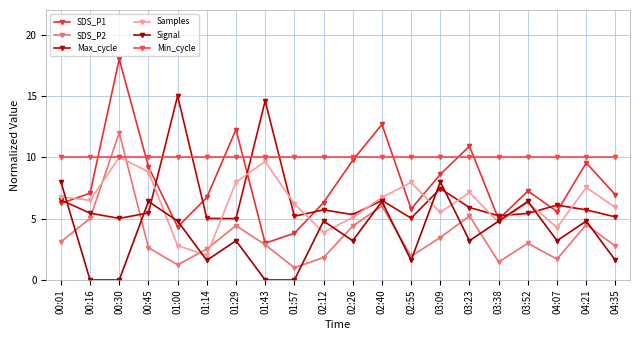

The value of Min_cycle at 02:40 is 5.6. True or false?

False